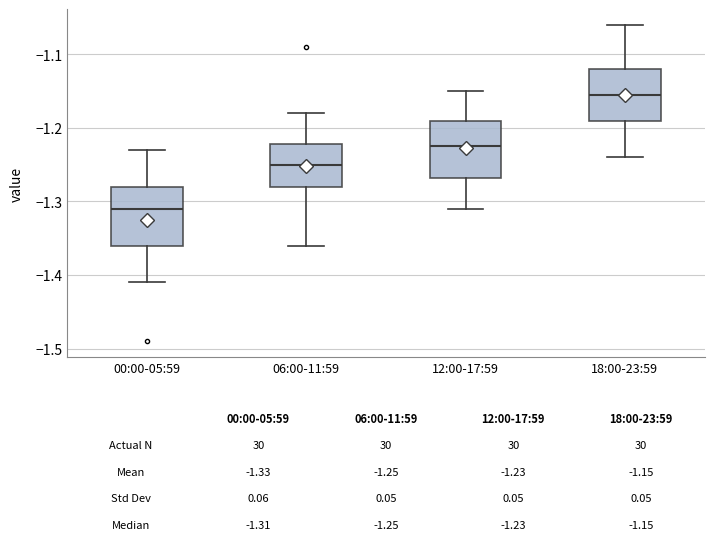

Which box has the highest median line?

18:00-23:59